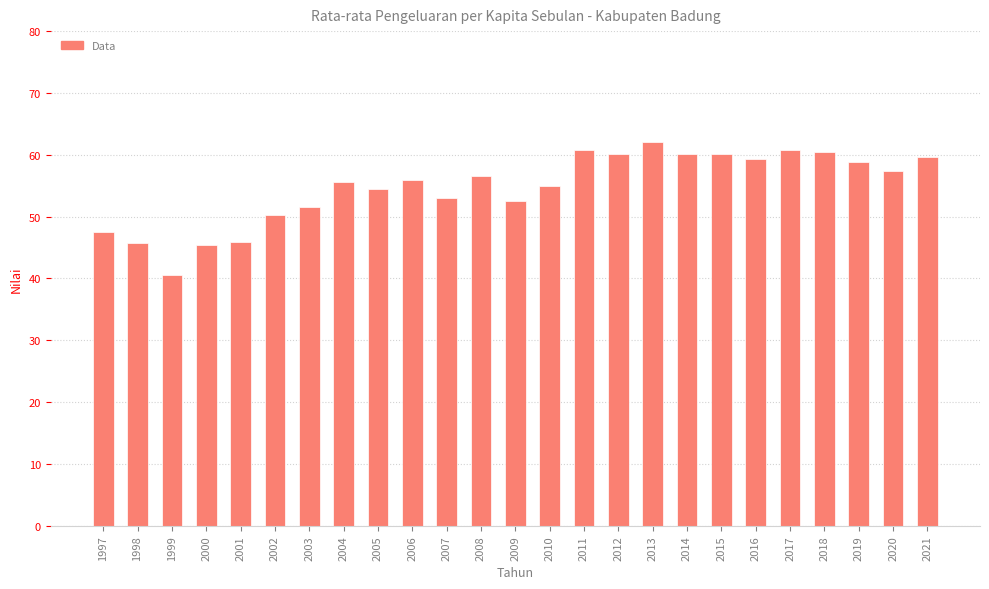

True or false: the data shows 63.8 at 1998.

False